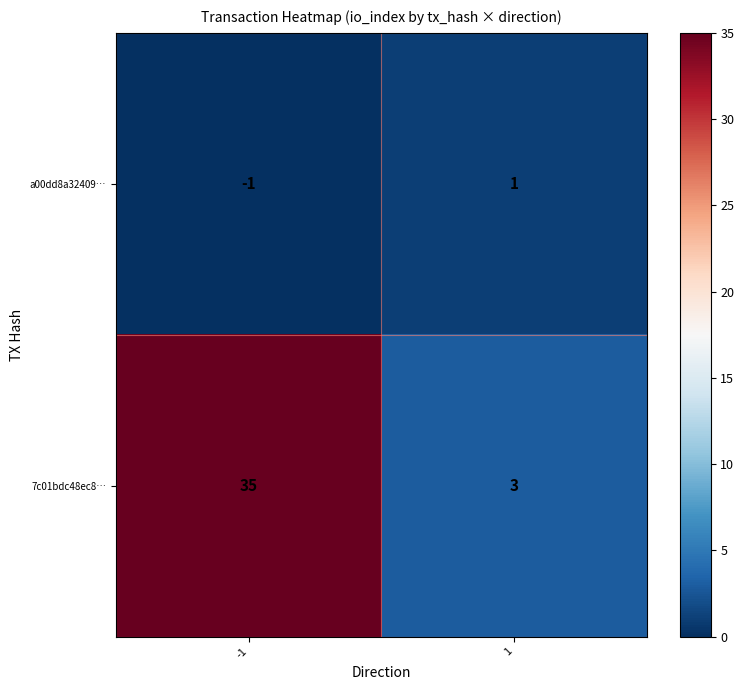

What is the maximum value shown in the chart?

35